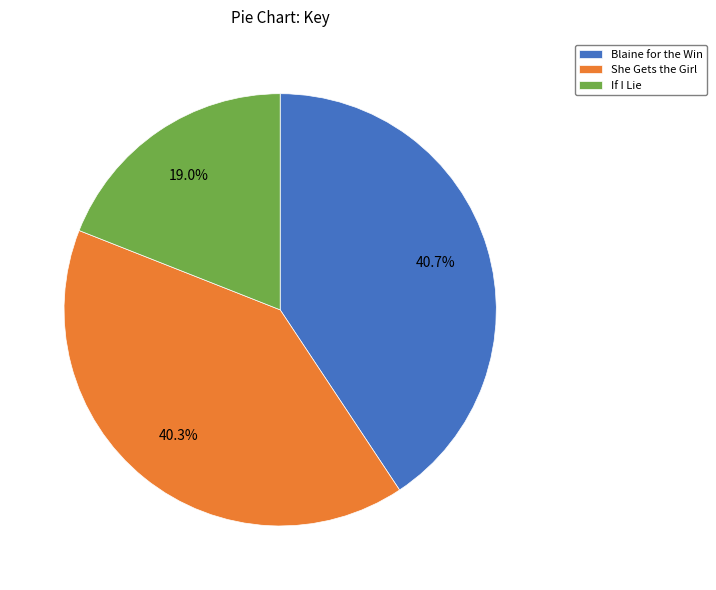

How many slices are in this pie chart?

3